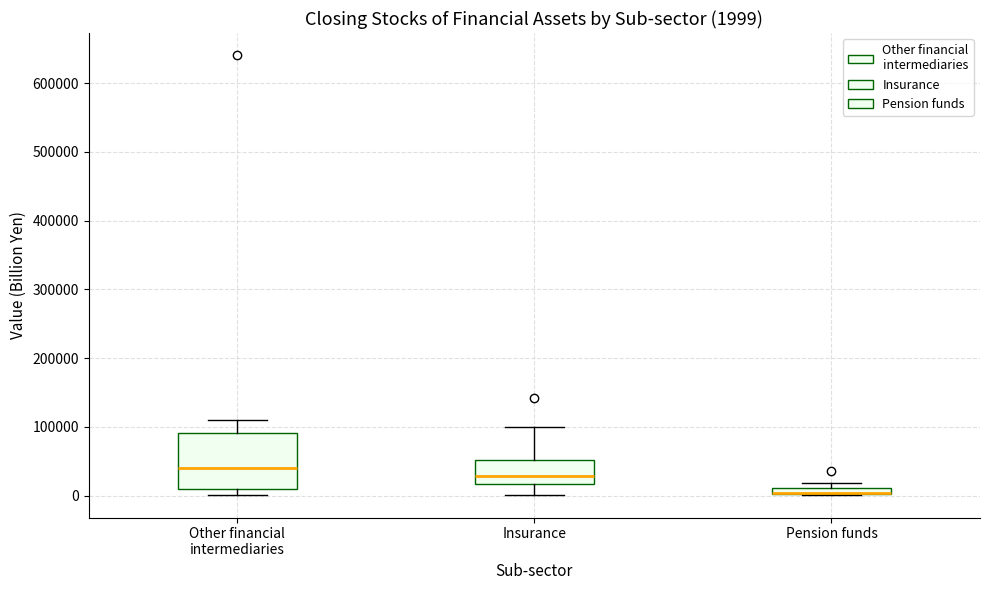

Which box is the tallest, from its lower edge to its upper edge?

Other financial intermediaries